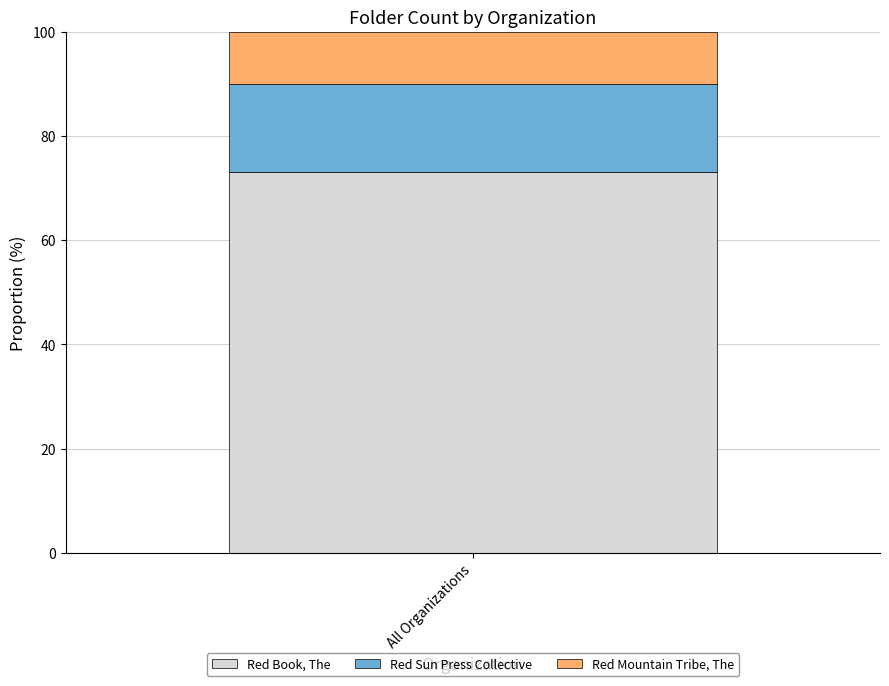

Reading left to right, transcribe the values for Red Book, The.

73.1